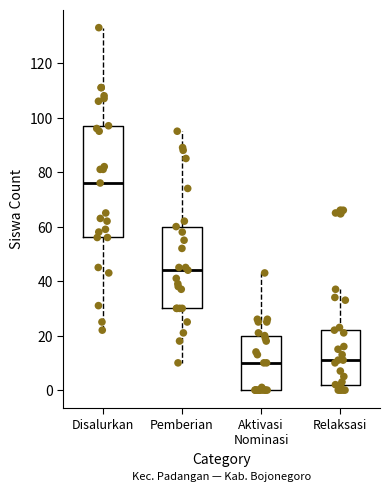

Reading left to right, transcribe this box plot: for each box, give where its median line is, the range the box spans, and where its two whiskers end, as read against the y-axis. The values are not printed on the chart, so give them approximately, as read against the axis.

Disalurkan: median 76, box 56 to 98, whiskers 22 to 134
Pemberian: median 44, box 30 to 60, whiskers 10 to 96
Aktivasi Nominasi: median 10, box 0 to 20, whiskers 0 to 44
Relaksasi: median 12, box 2 to 22, whiskers 0 to 38